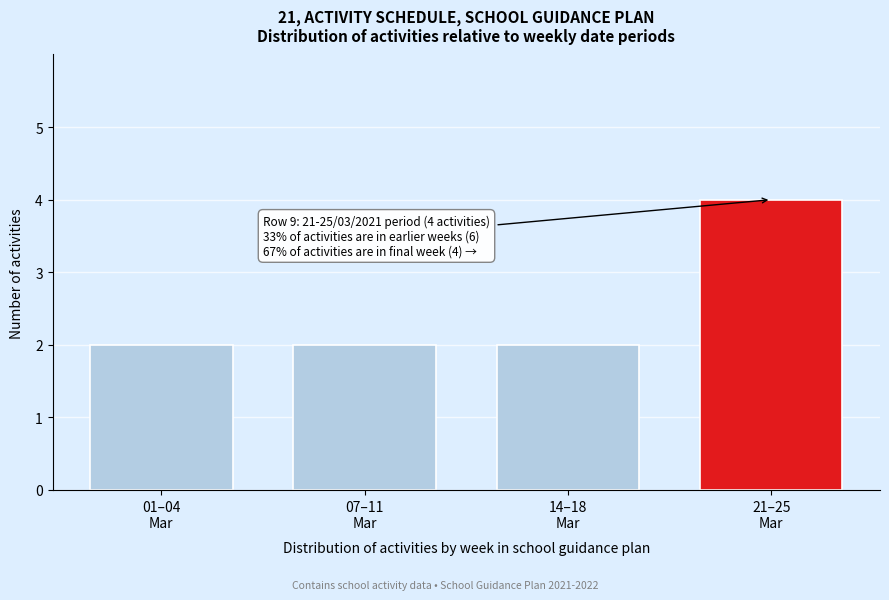

Reading left to right, extract all data points from this chart.

2	2	2	4